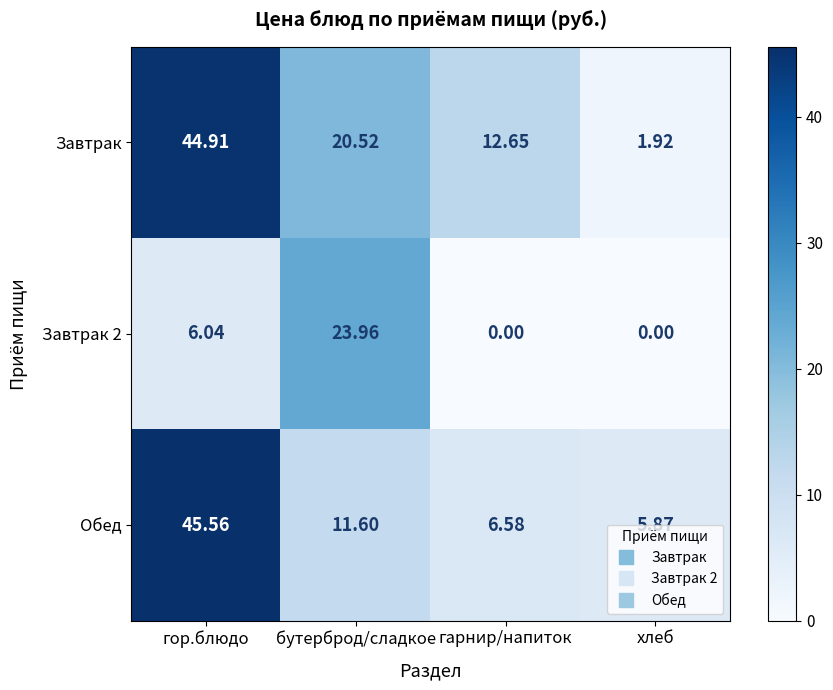

Rank the series by their maximum value, from lowest to highest.

Завтрак 2, Завтрак, Обед